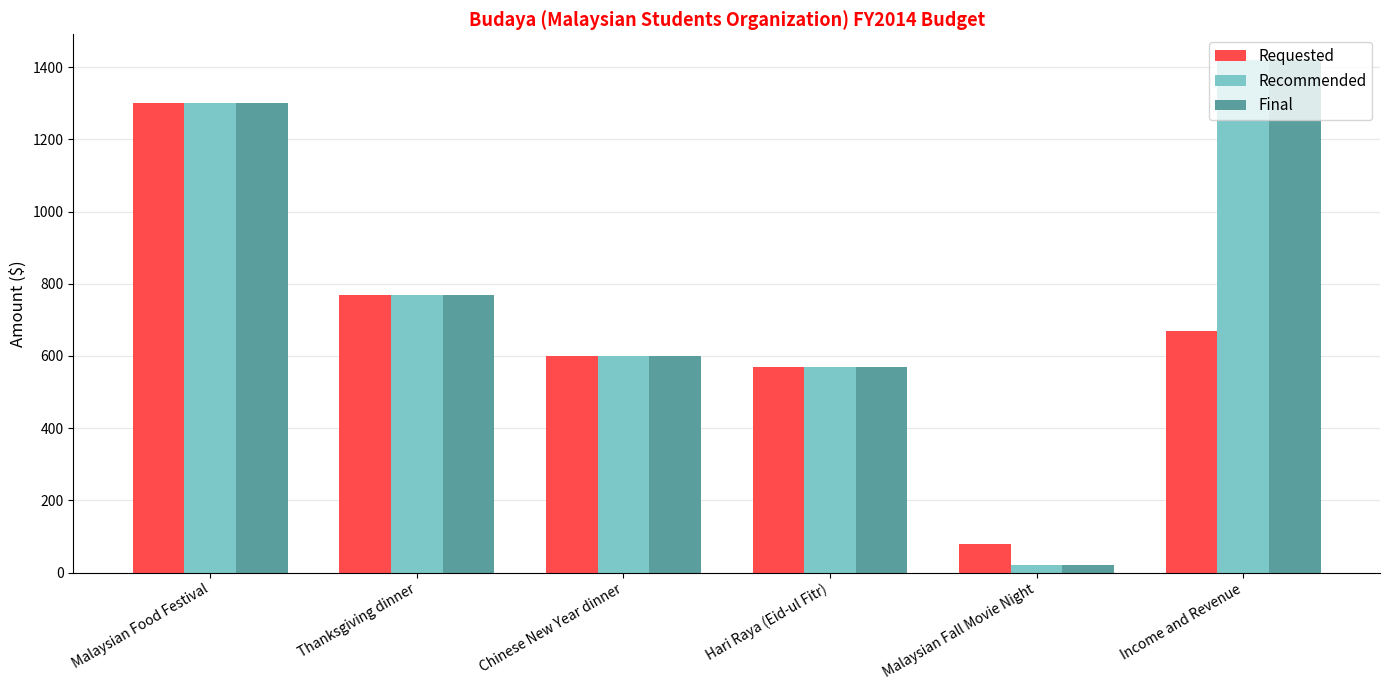

What is the spread (max minus min) of values at Income and Revenue?

750